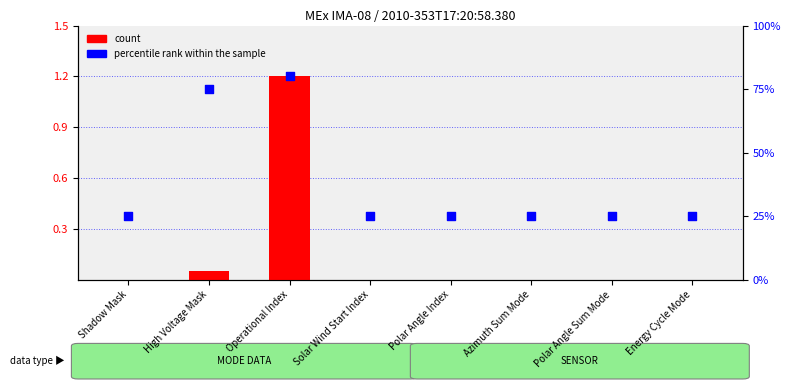

At how many categories does at least one series exceed 70?

2